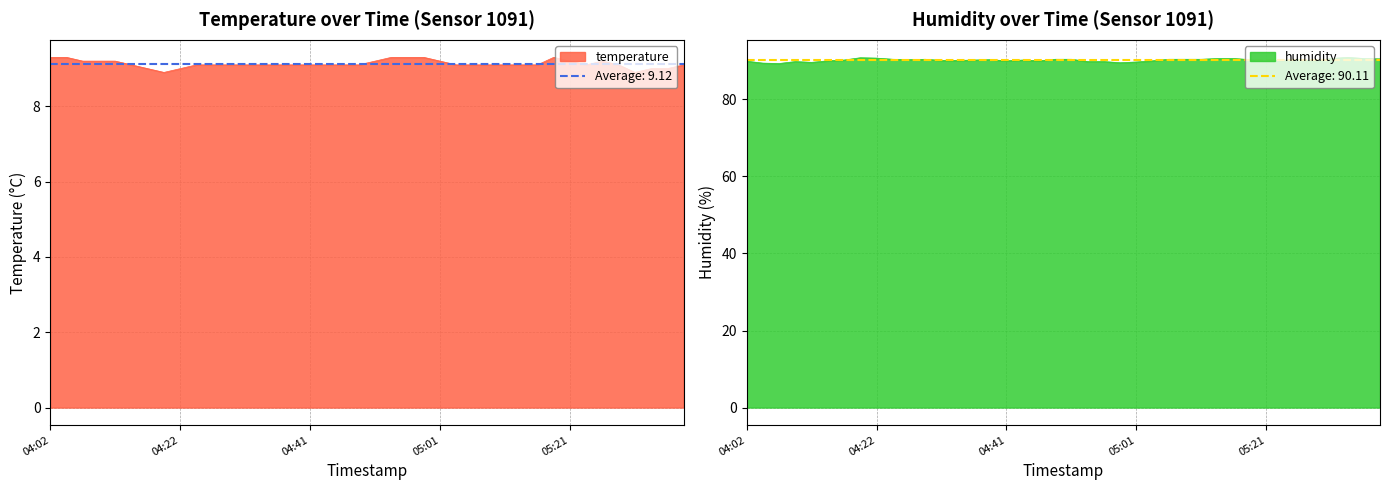

True or false: humidity has a value of 150.9 at 05:11.

False